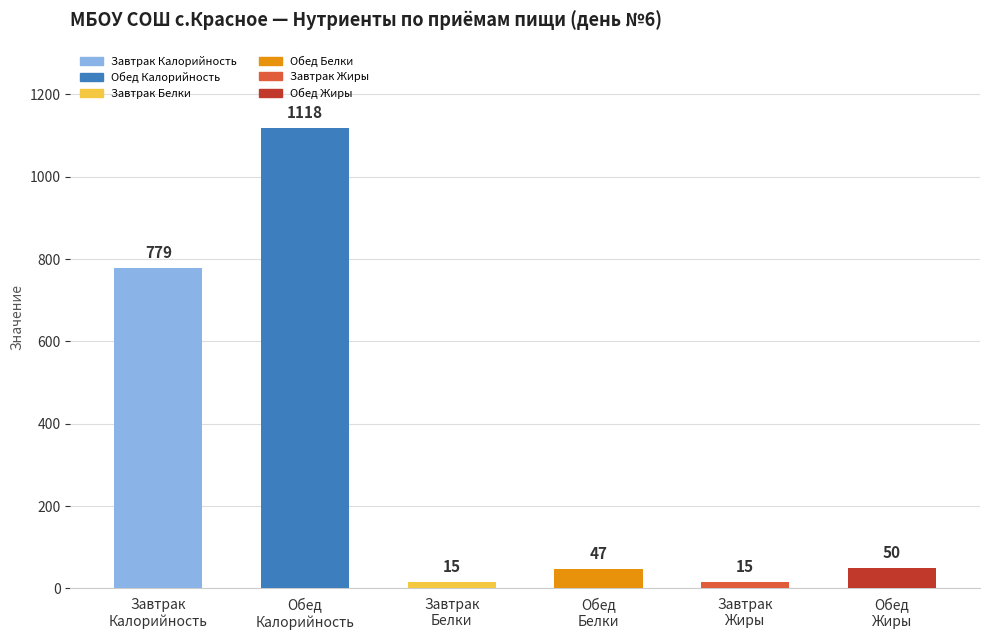

The chart shows a value of 47 at Обед
Белки. True or false?

True